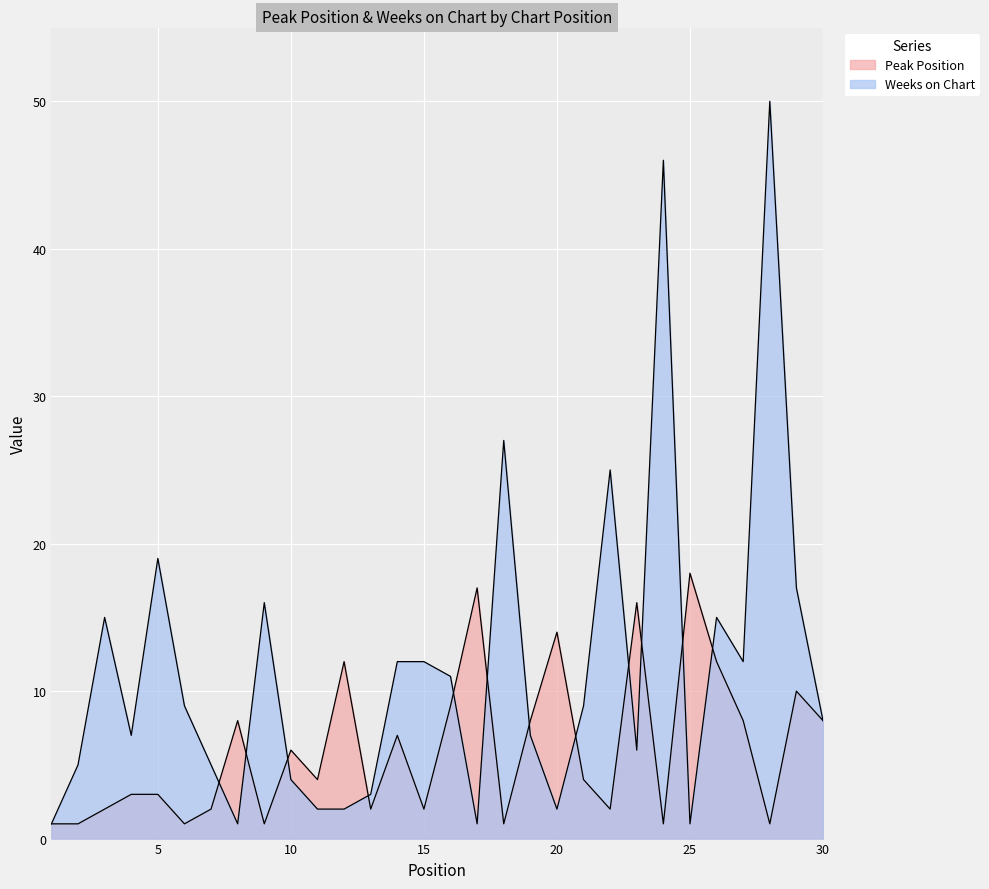

What is the difference between the maximum and minimum values in the Peak Position series?

17